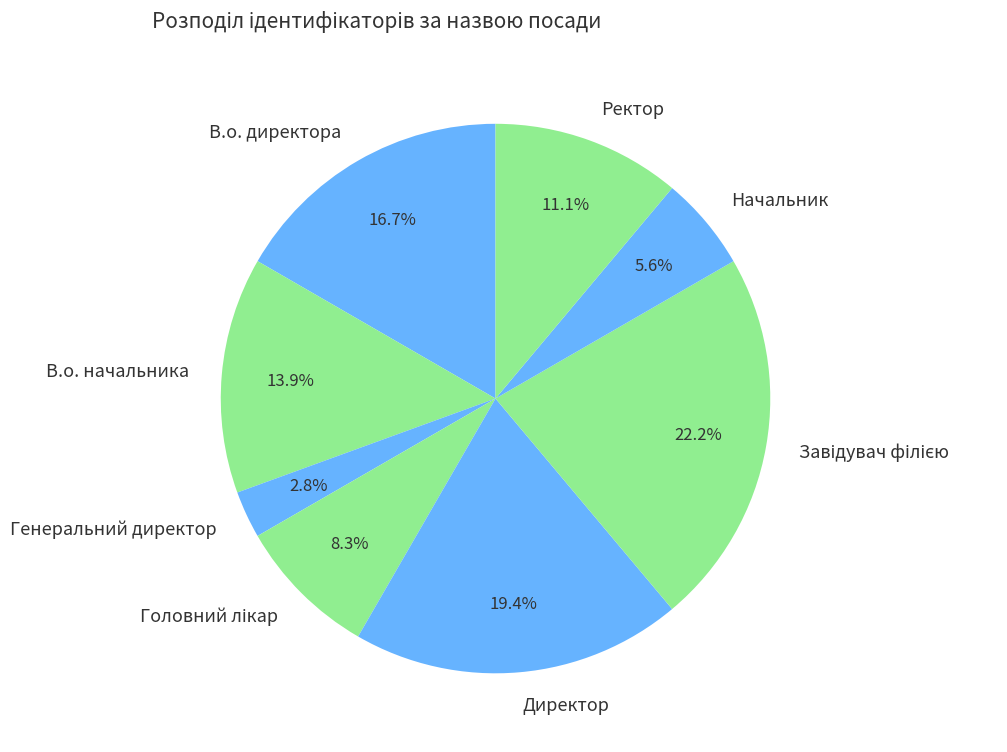

To the nearest percent, what portion does Генеральний директор represent?

3%